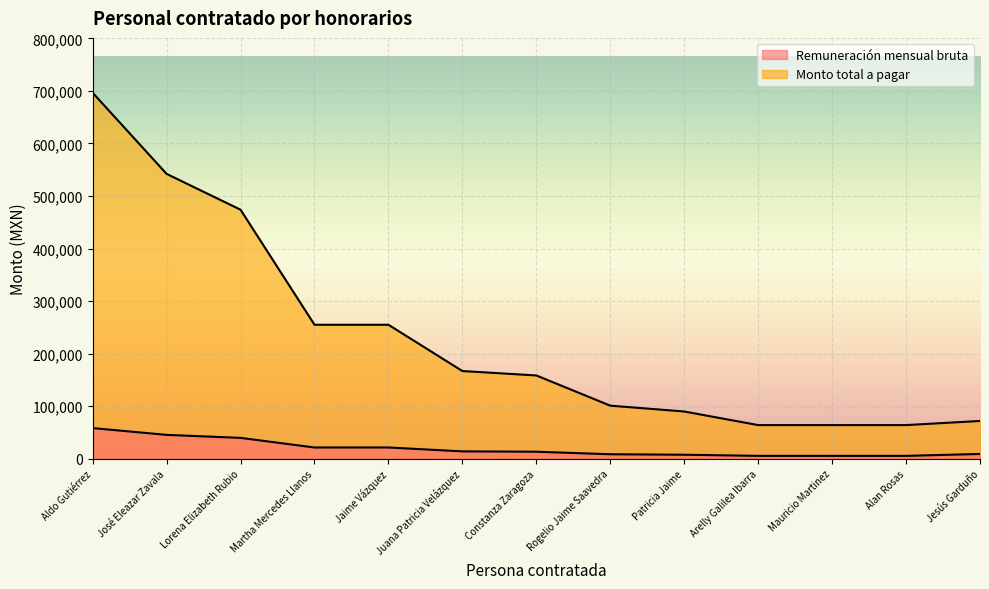

True or false: Monto total a pagar and Remuneración mensual bruta cross at least once.

False